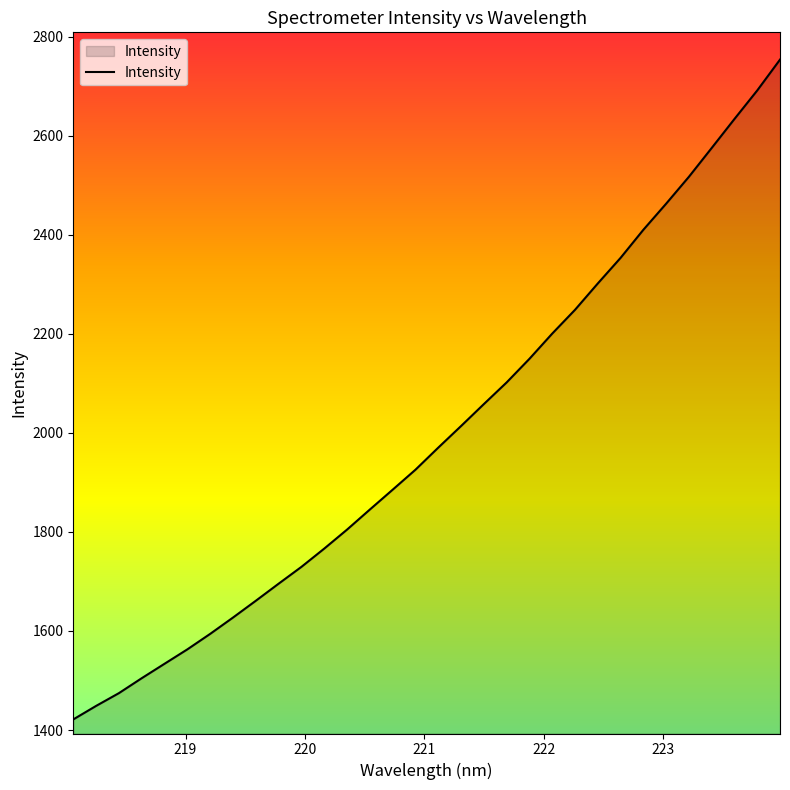

Does the chart display data point markers on the line(s)?

No